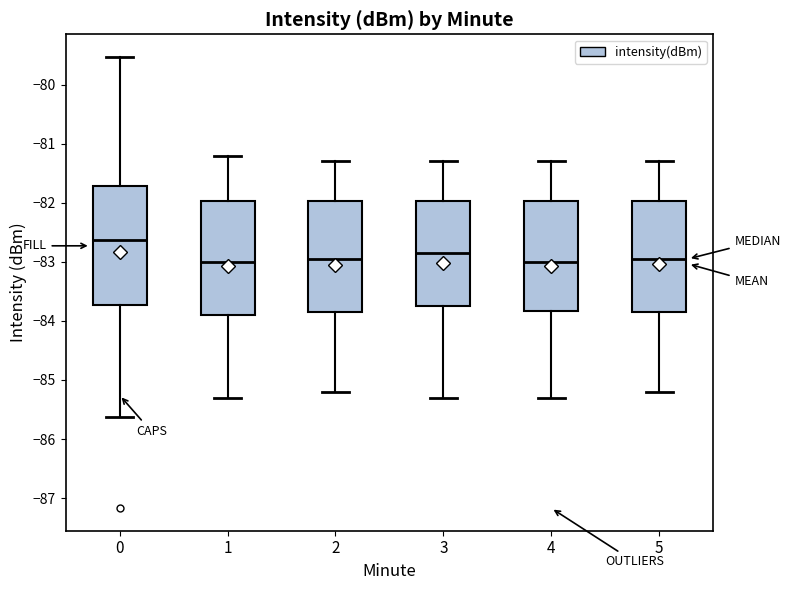

Reading left to right, transcribe this box plot: for each box, give where its median line is, the range the box spans, and where its two whiskers end, as read against the y-axis. The values are not printed on the chart, so give them approximately, as read against the axis.

0: median -82.6, box -83.7 to -81.7, whiskers -85.6 to -79.5
1: median -83.0, box -83.9 to -82.0, whiskers -85.3 to -81.2
2: median -82.9, box -83.8 to -82.0, whiskers -85.2 to -81.3
3: median -82.8, box -83.7 to -82.0, whiskers -85.3 to -81.3
4: median -83.0, box -83.8 to -82.0, whiskers -85.3 to -81.3
5: median -82.9, box -83.8 to -82.0, whiskers -85.2 to -81.3